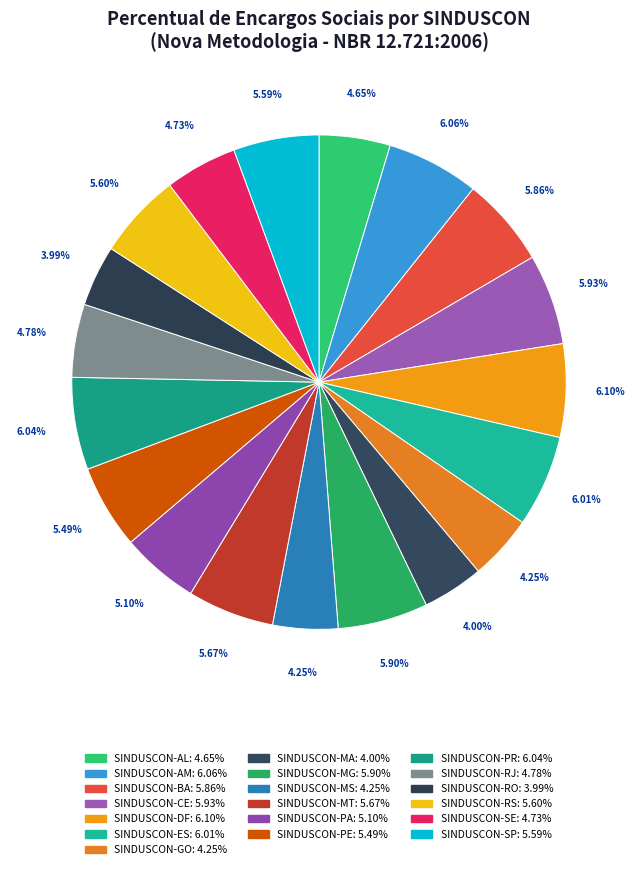

Does any single category account for the majority?

No